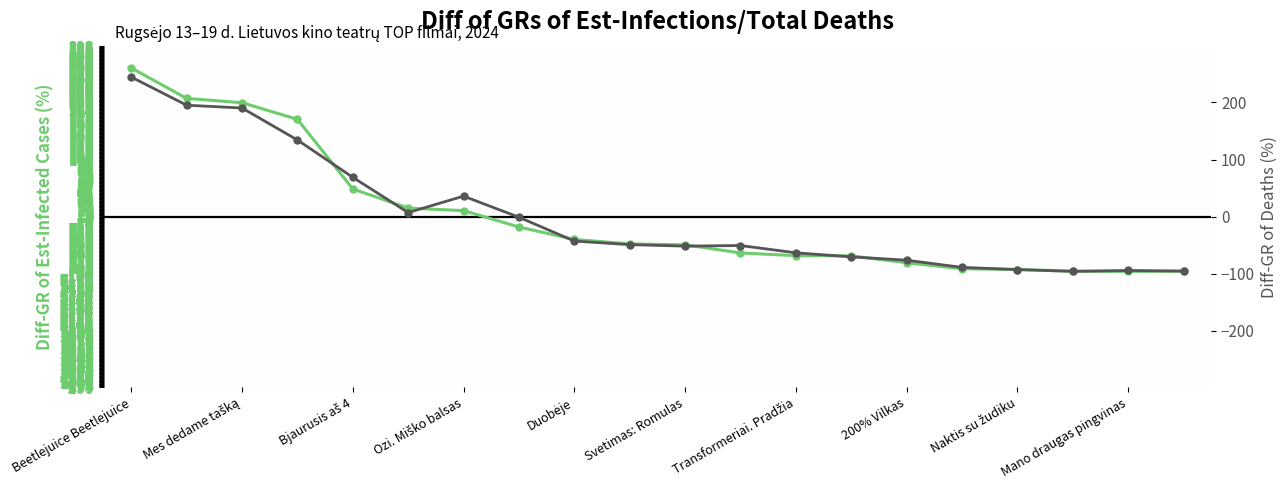

What is the value of the Diff-GR of Deaths point at the 9th from the left?

-43.0